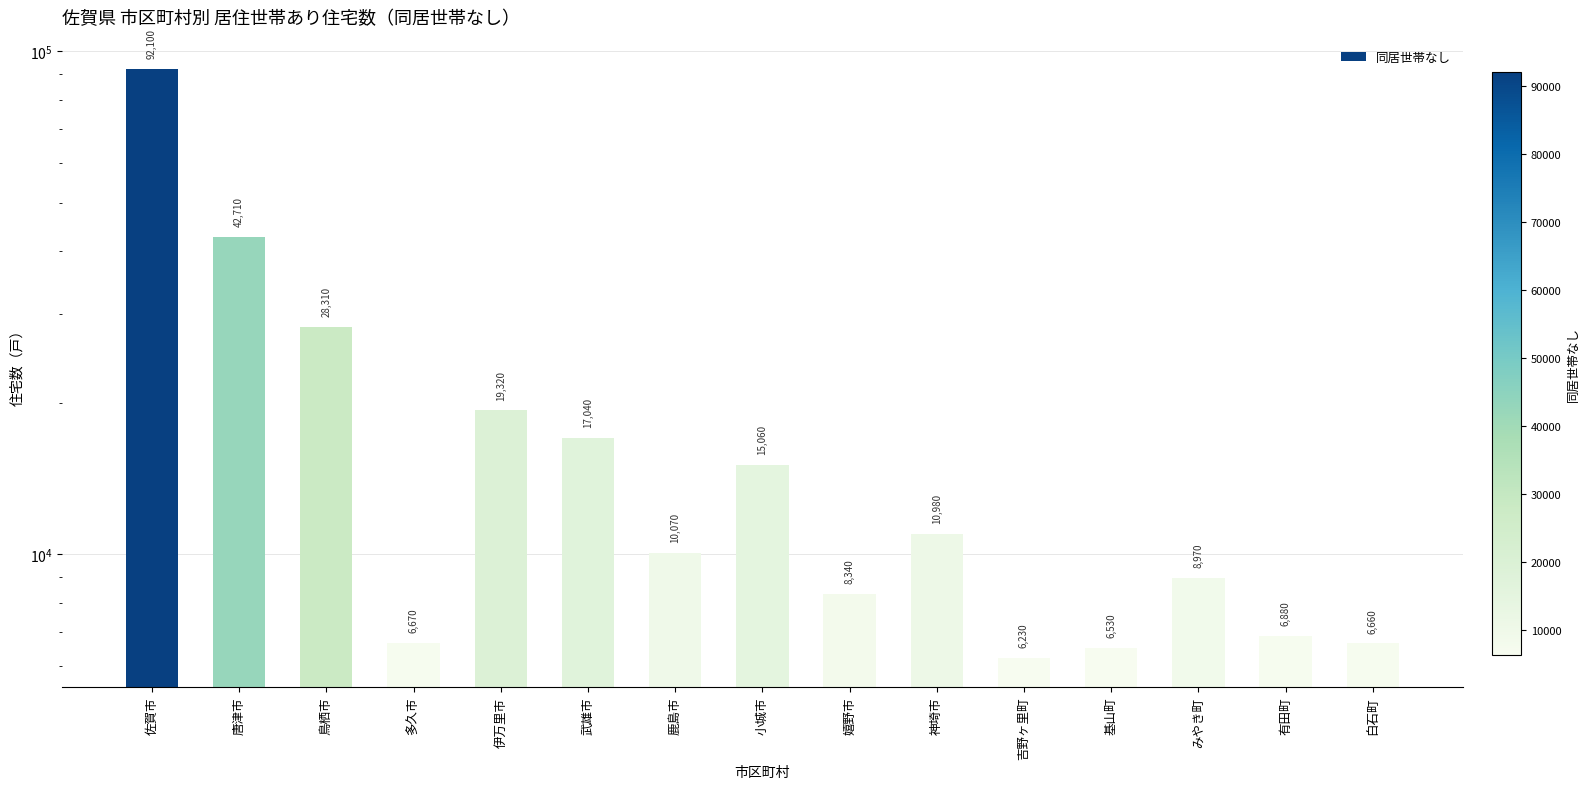

The value at 鹿島市 is 16469. True or false?

False